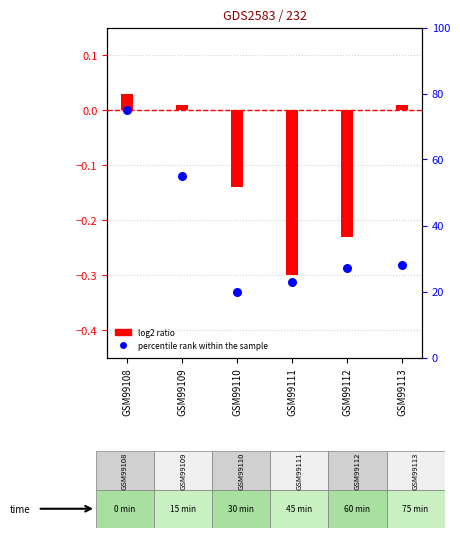

Which series has the widest spread of Y values?

percentile rank within the sample